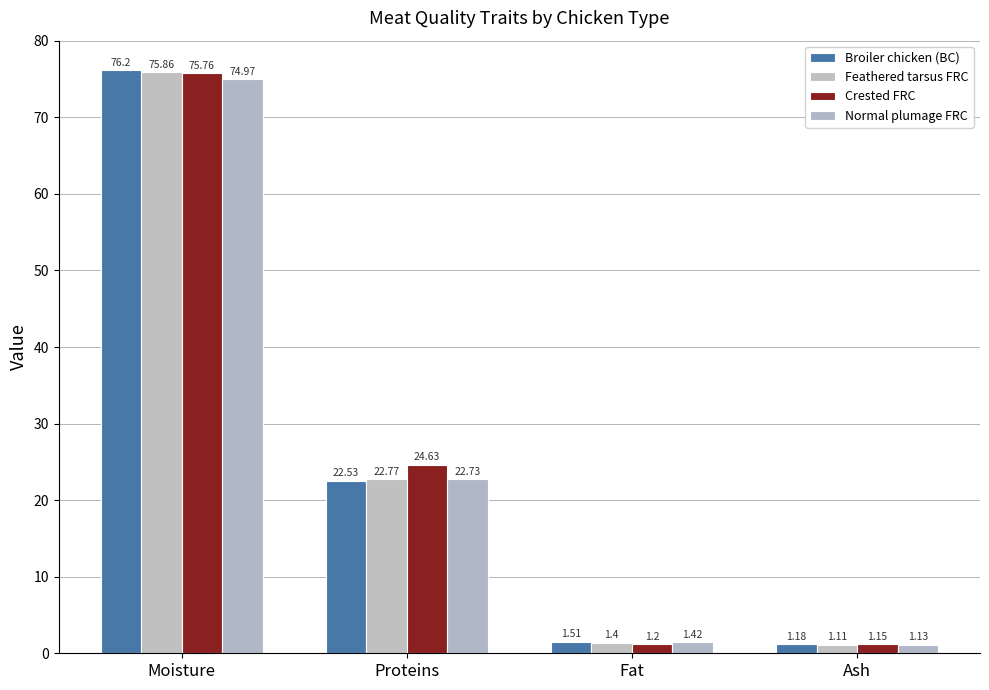

What is the value of the Normal plumage FRC bar at the 4th from the left?

1.1